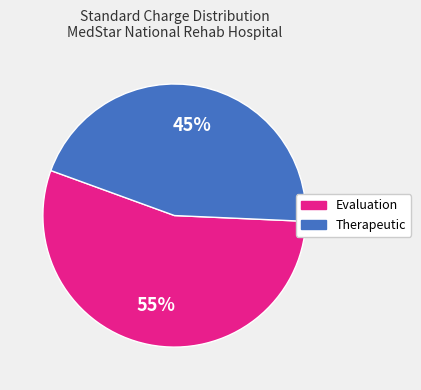

To the nearest percent, what portion does Therapeutic represent?

45%